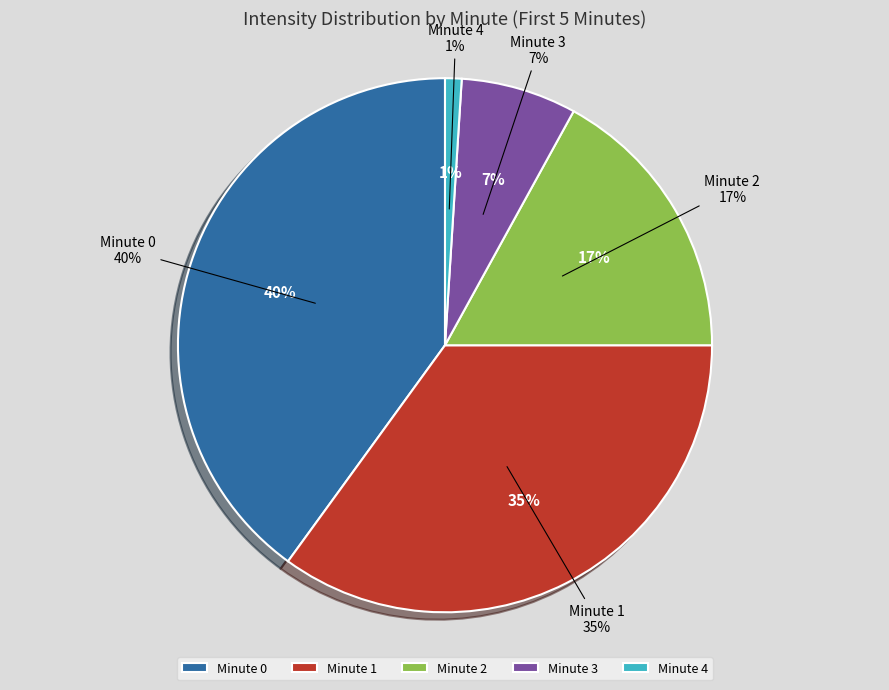

Which category has the biggest portion of the pie?

Minute 0